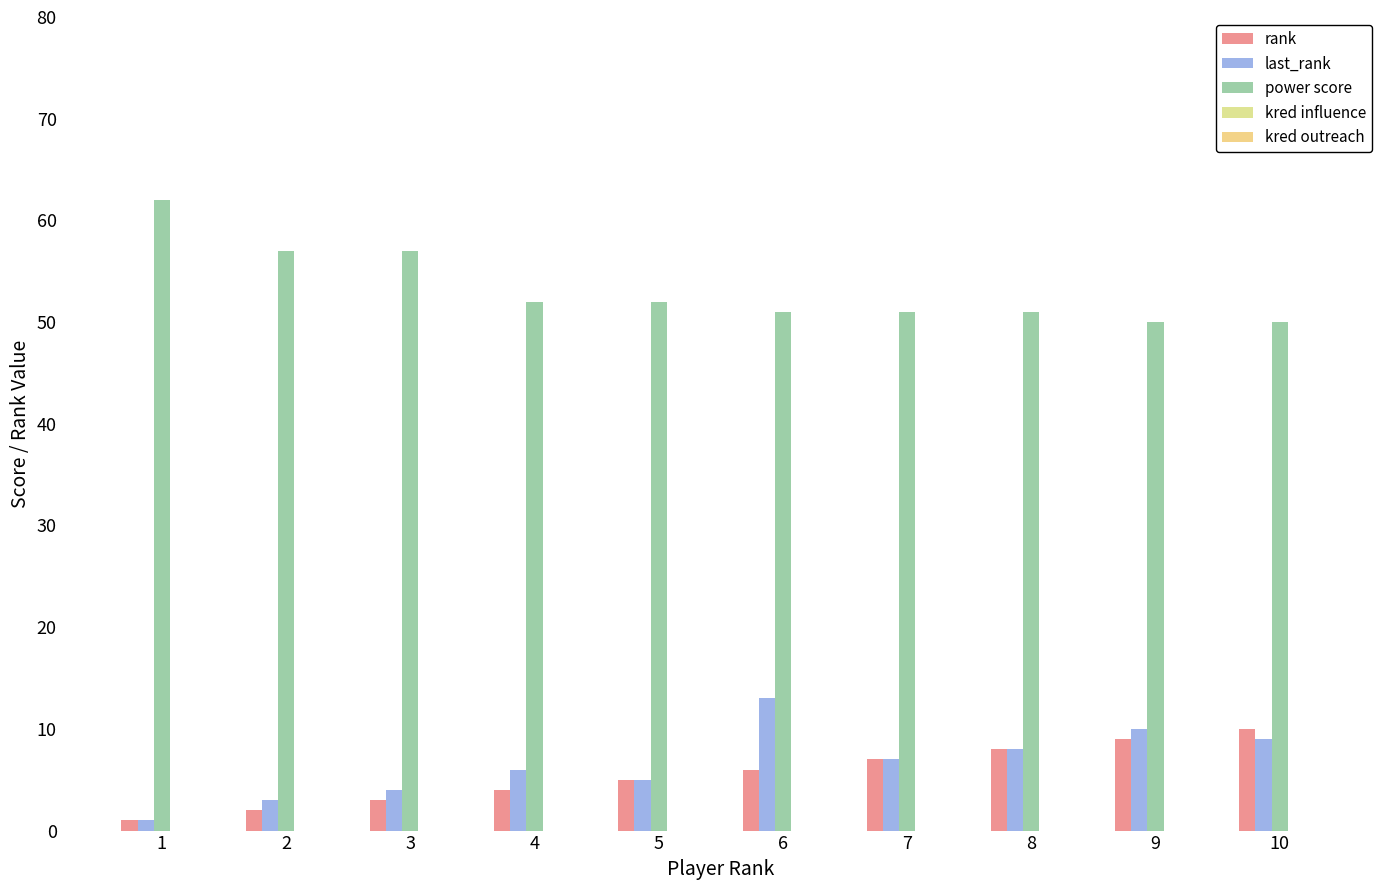

Are the bars grouped side by side (vs. stacked)?

Yes